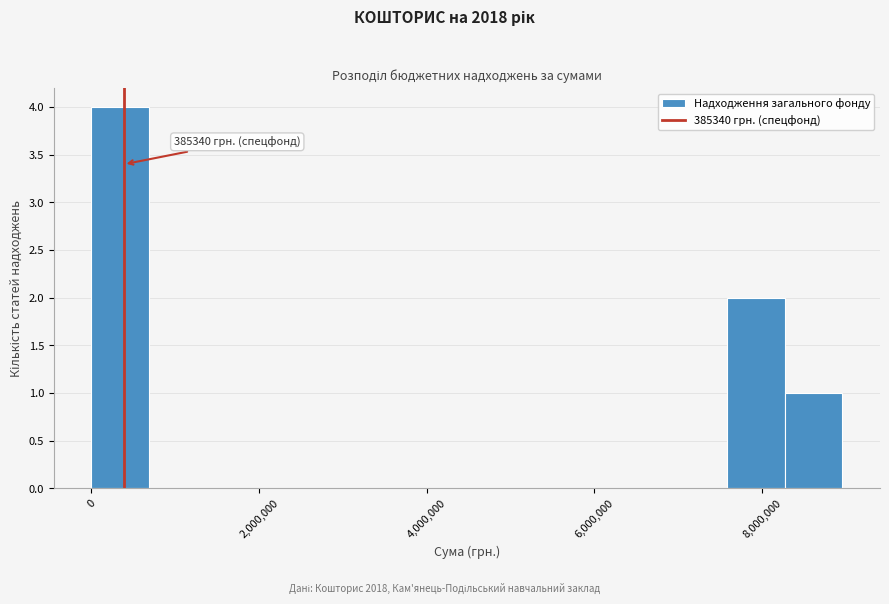

Around what value on the x-axis is the tallest bar? Give the approximate position of its centre, as read against the axis.

400000